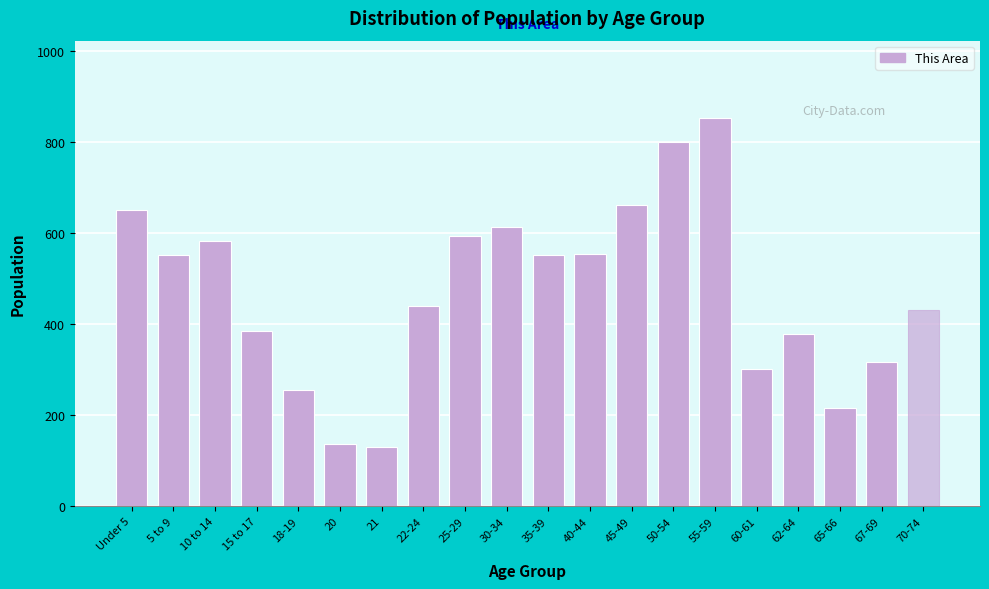

What is the difference between the second highest and minimum values?

669